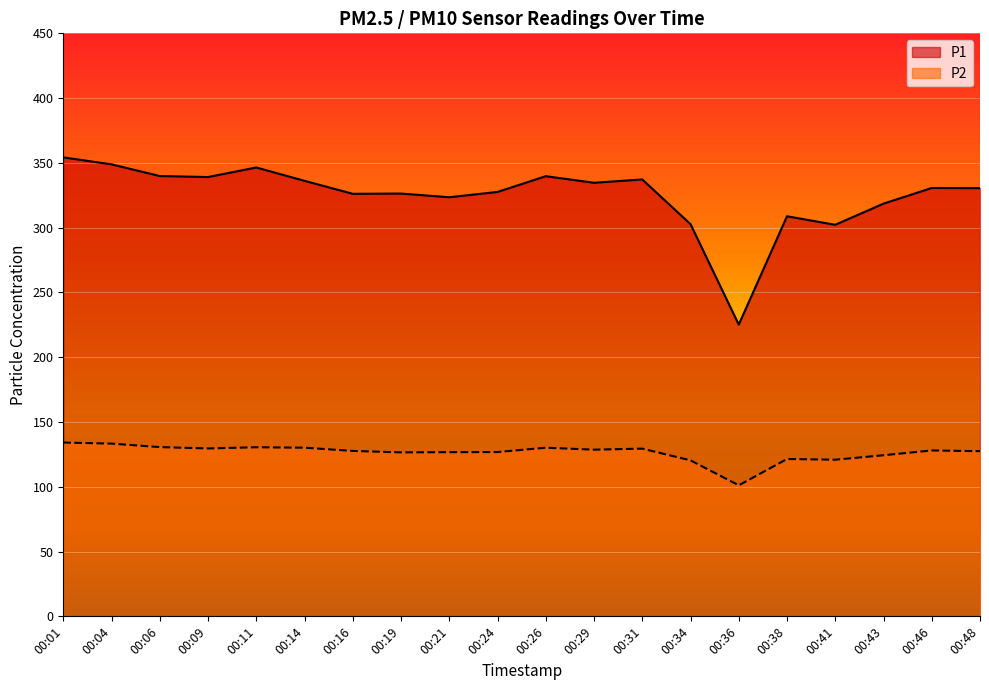

True or false: P1 and P2 cross at least once.

False